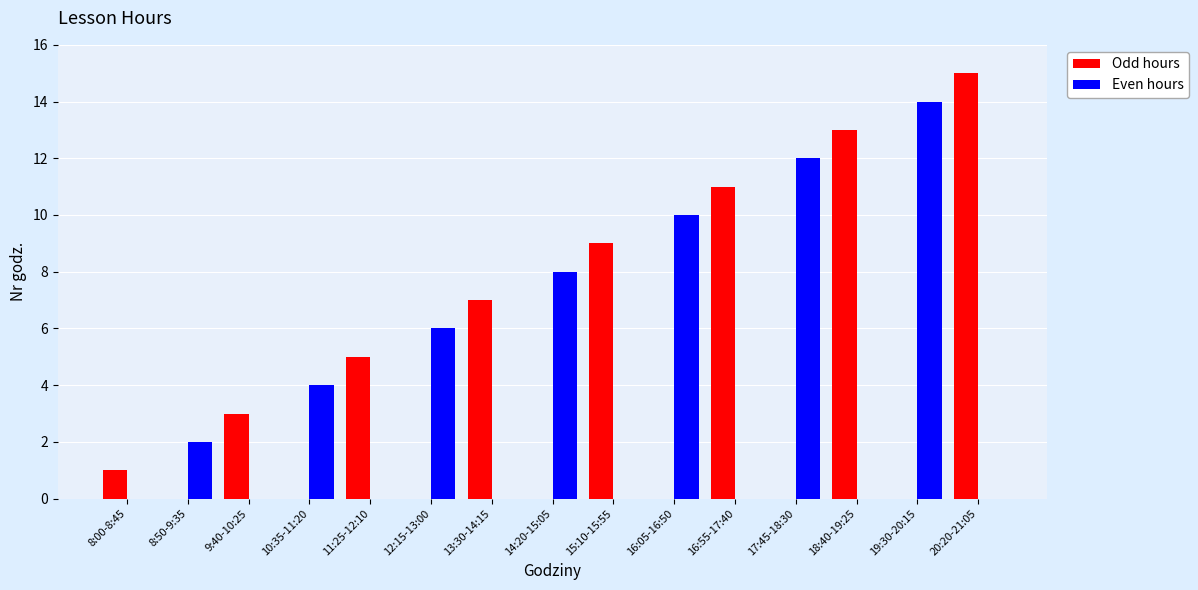

The Odd hours series shows 0 at 8:00-8:45. True or false?

False